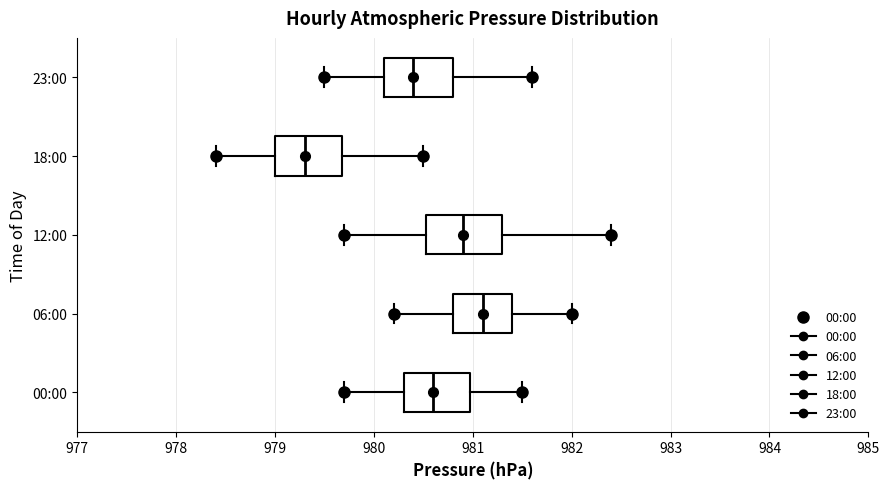

Where does the median line of the box for 06:00 sit on the x-axis? The values are not printed on the chart, so give them approximately, as read against the axis.

981.1